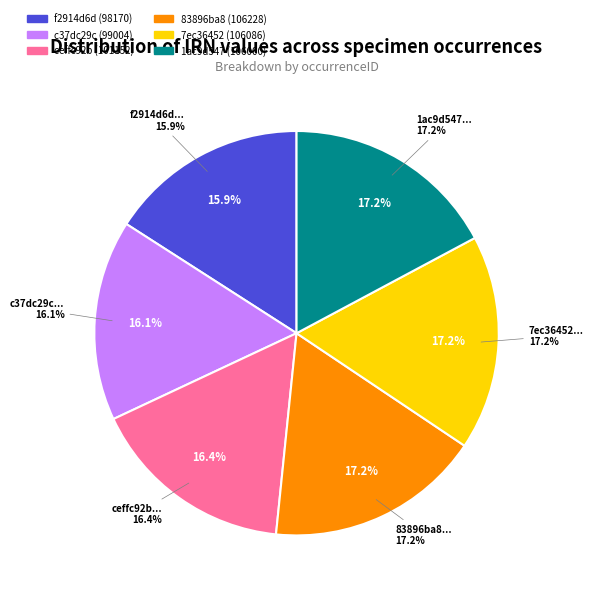

To the nearest percent, what portion does 83896ba8 (106228) represent?

17%